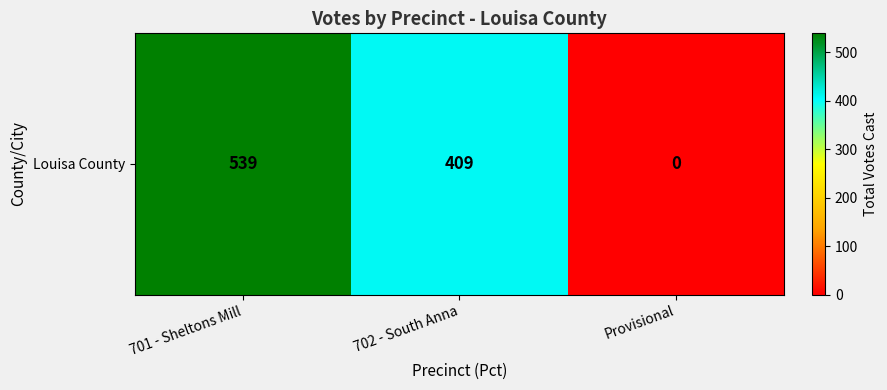

Reading left to right, extract all data points from this chart.

701 - Sheltons Mill=539	702 - South Anna=409	Provisional=0